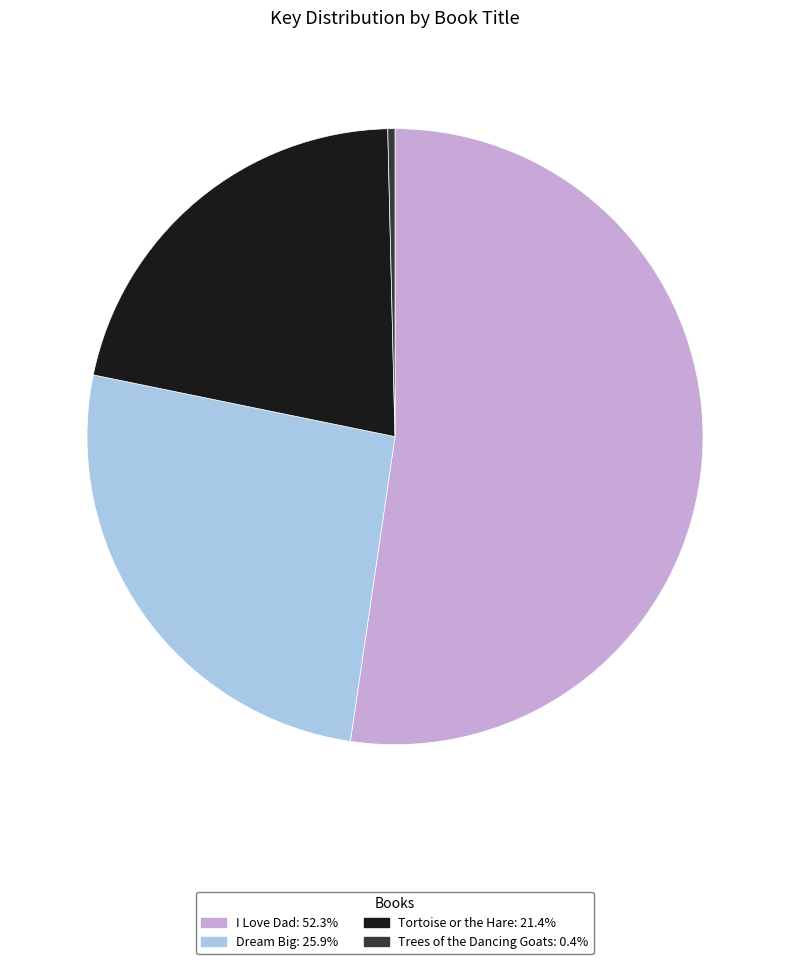

Is Dream Big the majority of the pie?

No